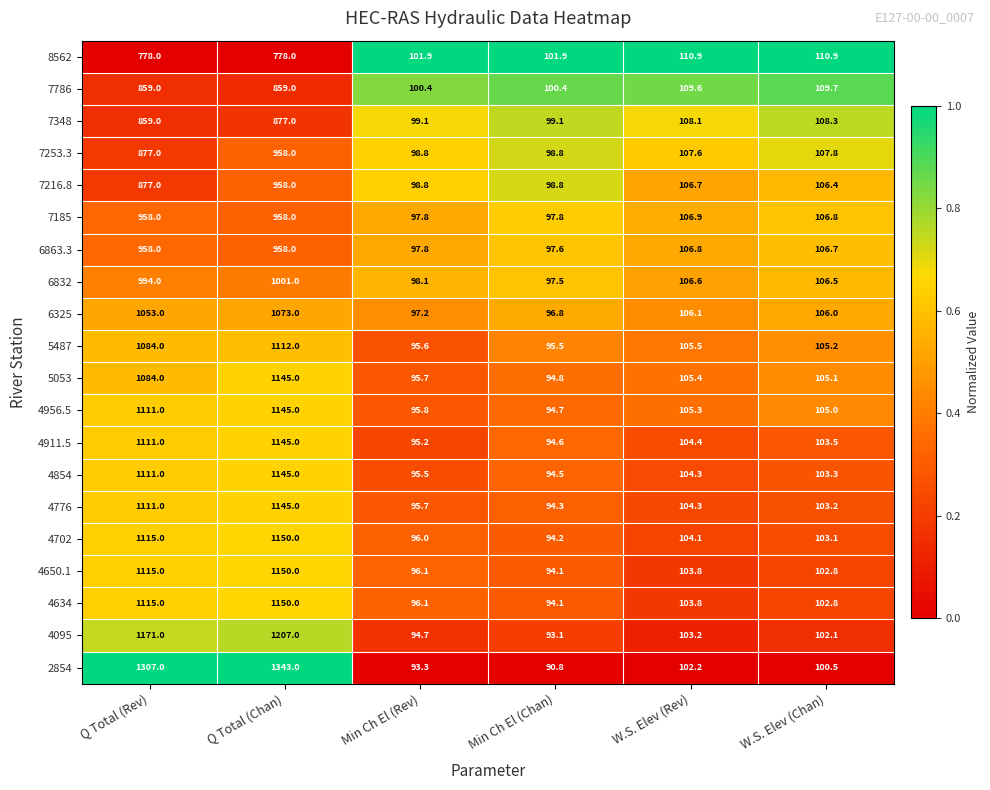

Which category has the lowest value in the 5487 series?

Min Ch El (Chan)